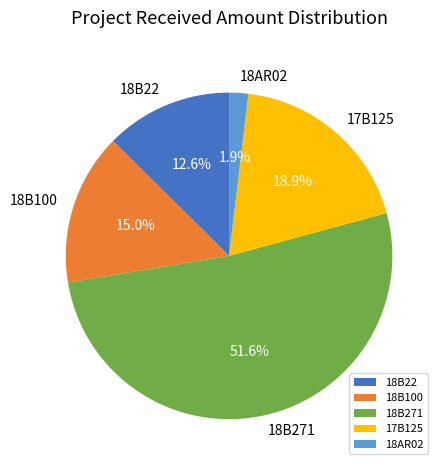

To the nearest percent, what is the average slice percentage?

20%